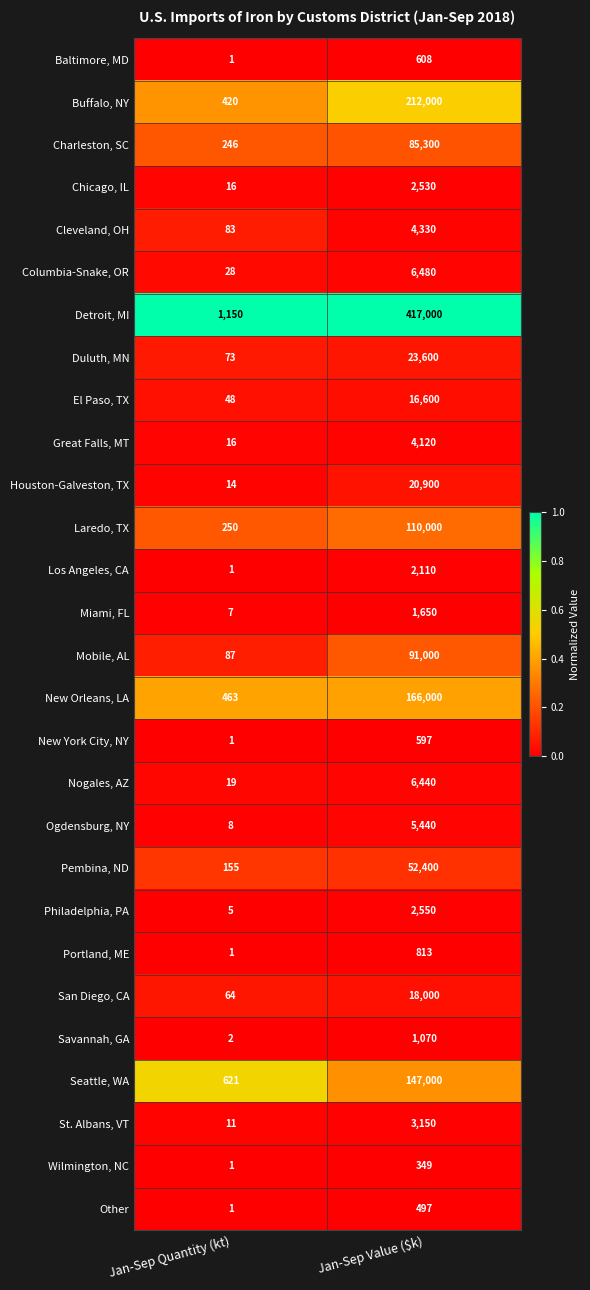

Which series has the largest range (max minus min)?

Detroit, MI